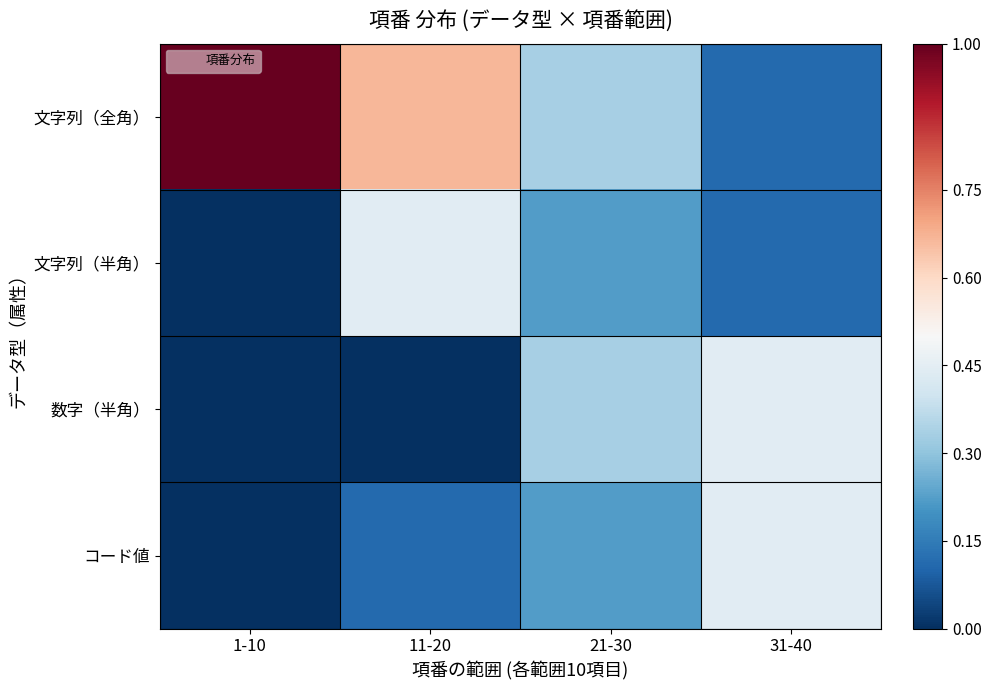

What is the spread (max minus min) of values at 1-10?

1.0